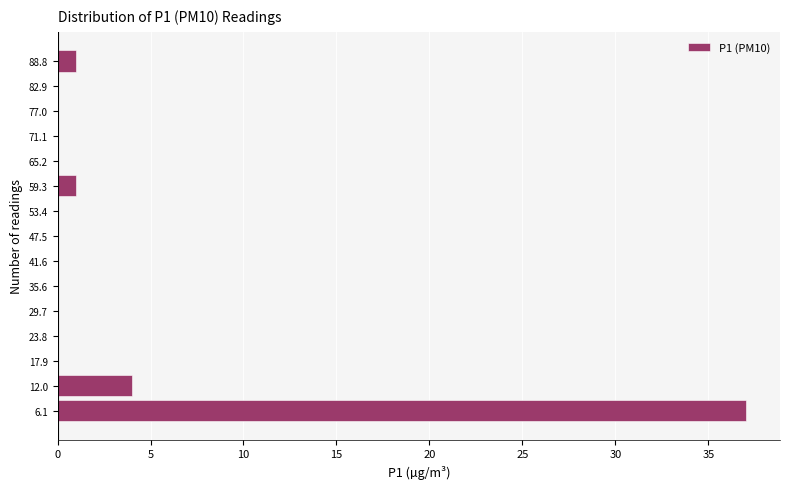

Reading bottom to top, list every bar in this chart as the range it spans on the y-axis followed by its length. Neither the bar edges nor the lengths are printed on the chart, so give them approximately, as read against the axes.

3 to 9: 37
9 to 15: 4
15 to 21: 0
21 to 27: 0
27 to 33: 0
33 to 39: 0
39 to 45: 0
45 to 50: 0
50 to 56: 0
56 to 62: 1
62 to 68: 0
68 to 74: 0
74 to 80: 0
80 to 86: 0
86 to 92: 1